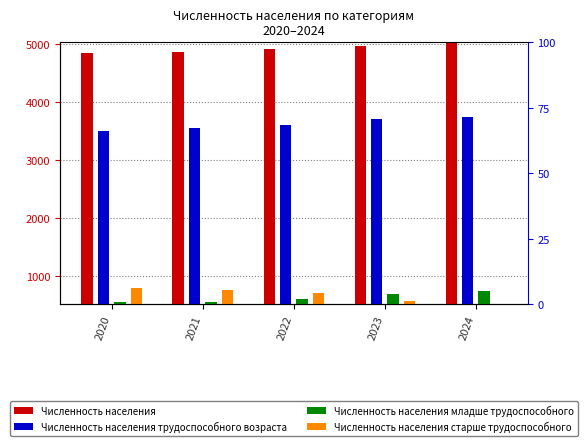

What is the spread (max minus min) of values at 2021?

4318.0